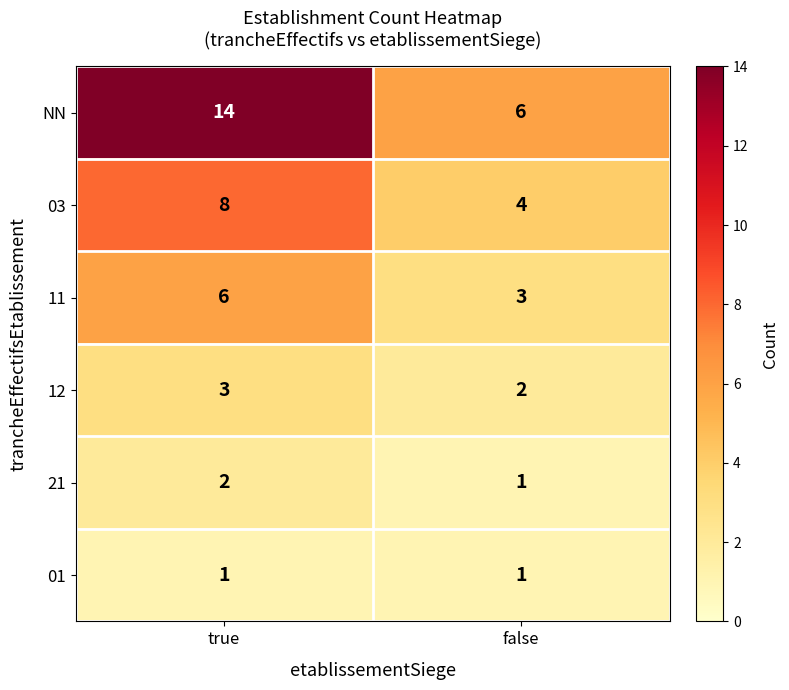

Which series has the widest spread of values?

NN